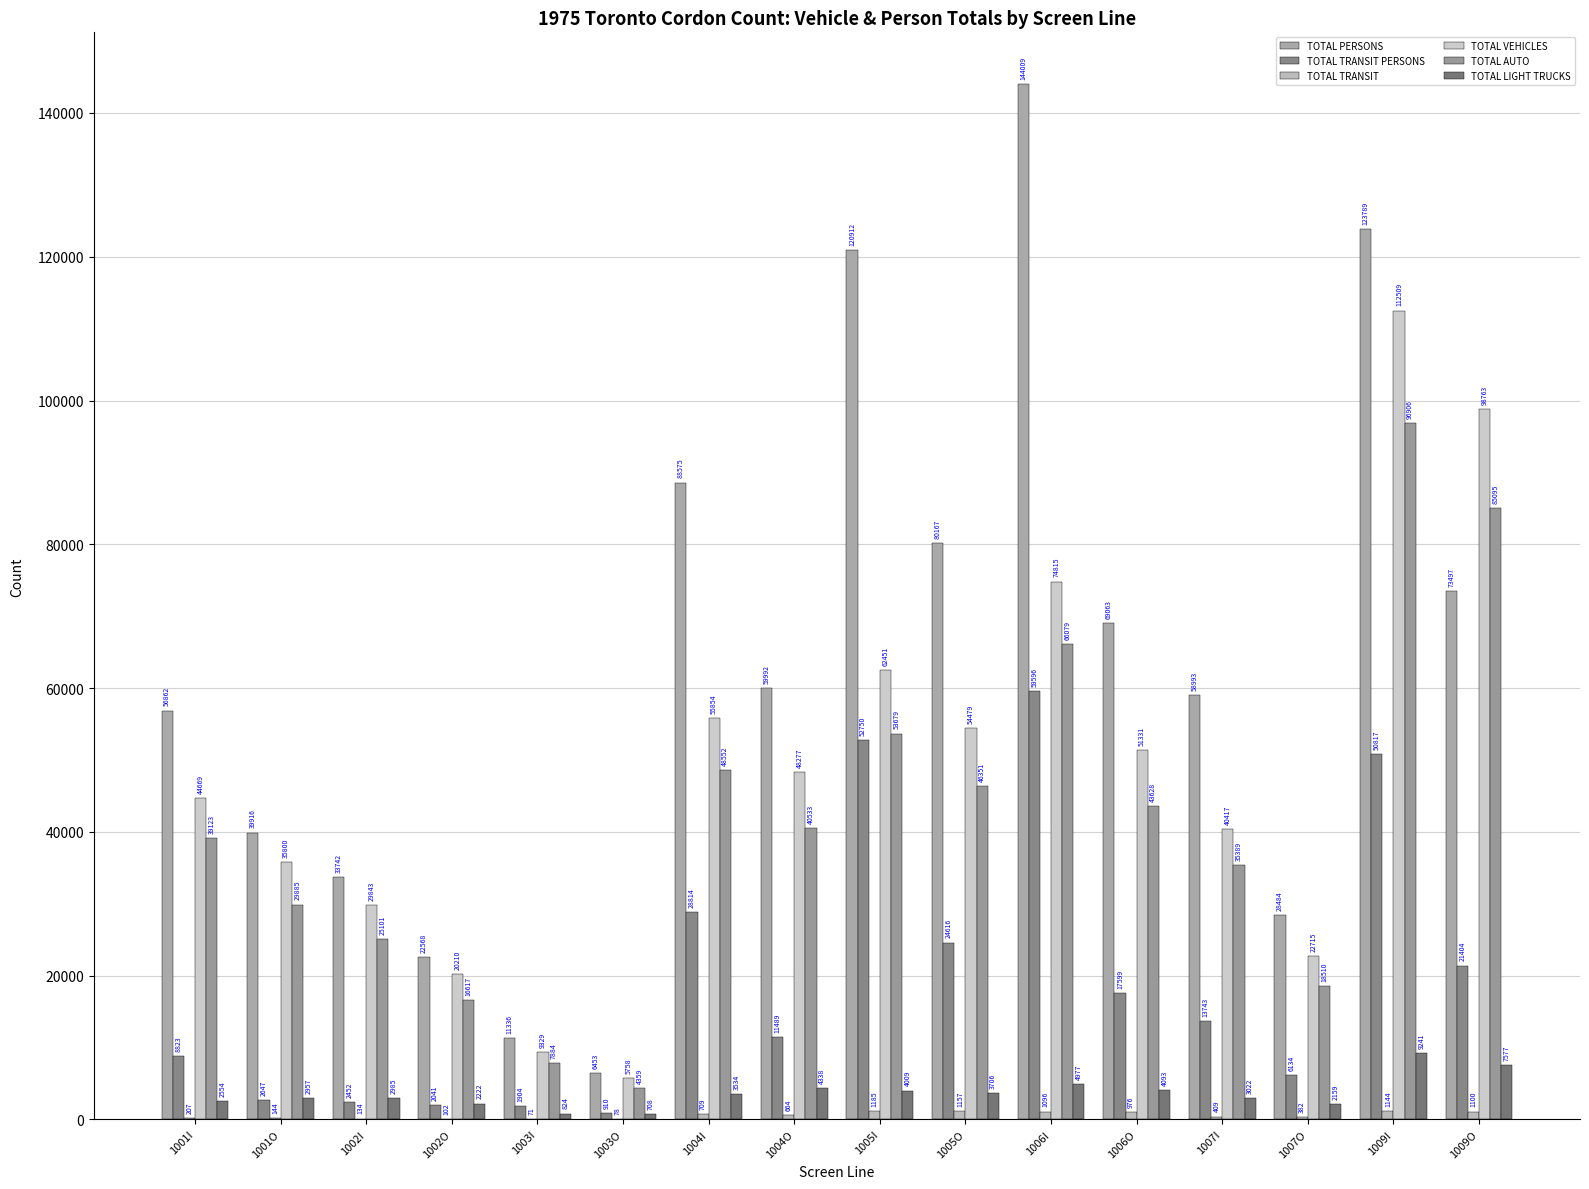

What is the total value across all series at 1007O?

78384